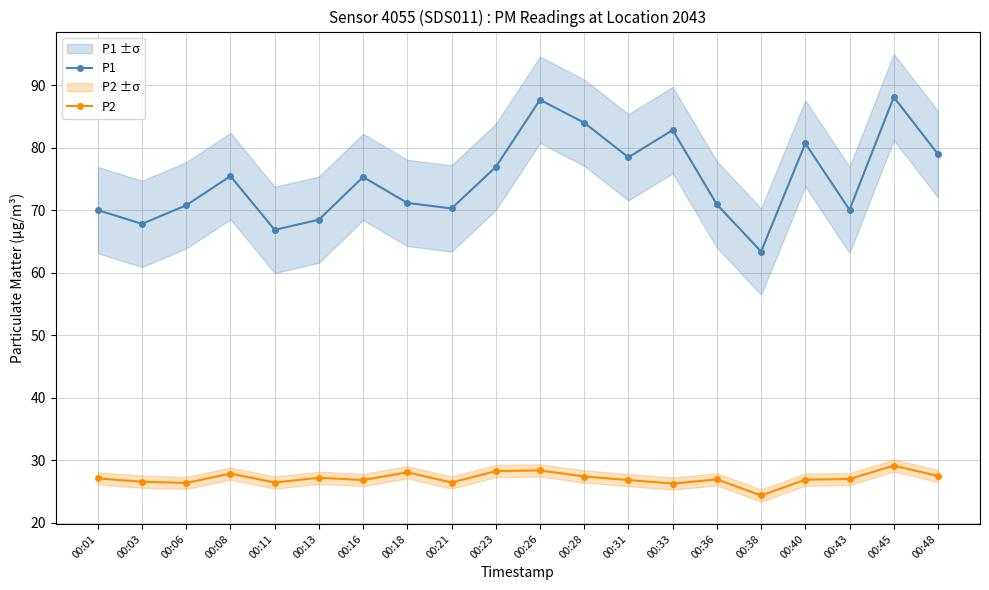

Reading right to left, what are all the values shown in this chart?

P1: 79.0	88.1	70.1	80.7	63.4	70.9	82.8	78.5	84.0	87.7	76.9	70.3	71.2	75.3	68.5	66.9	75.5	70.8	67.8	70.0
P2: 27.5	29.2	27.0	26.9	24.4	27.0	26.3	26.9	27.4	28.4	28.3	26.5	28.1	26.9	27.2	26.5	27.9	26.4	26.6	27.1